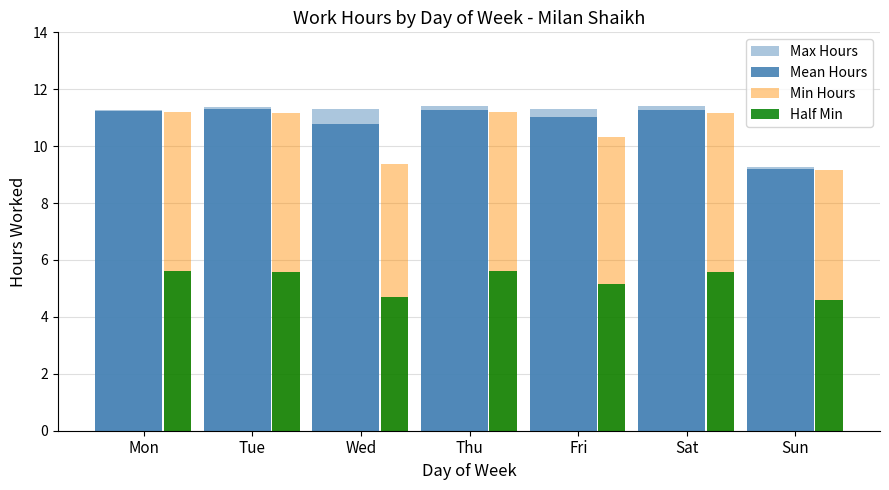

Where does the Min Hours series first go above 11?

Mon